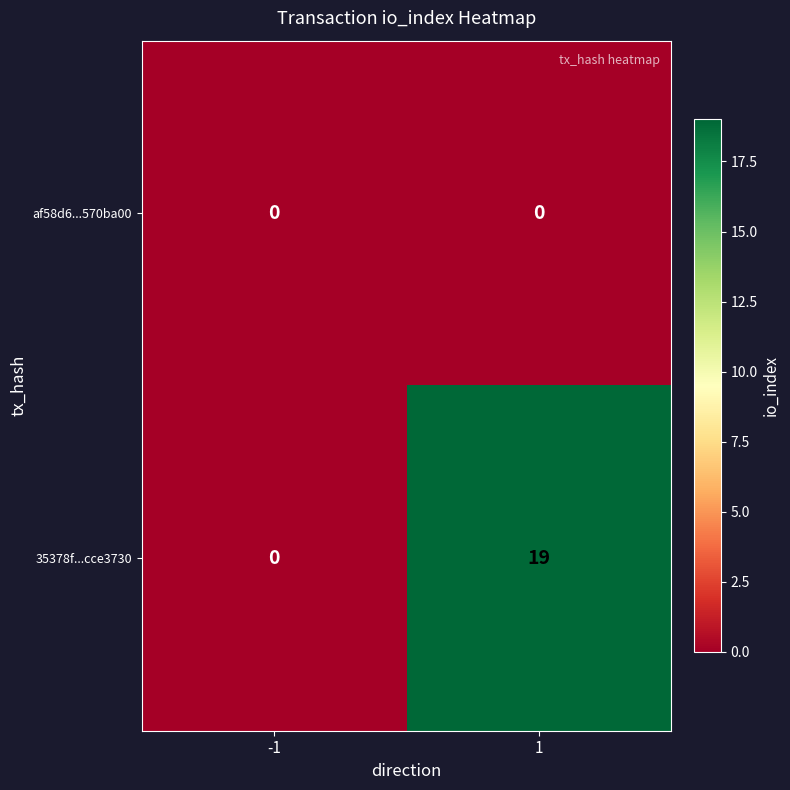

True or false: 35378f...cce3730 has a value of 0 at -1.

True